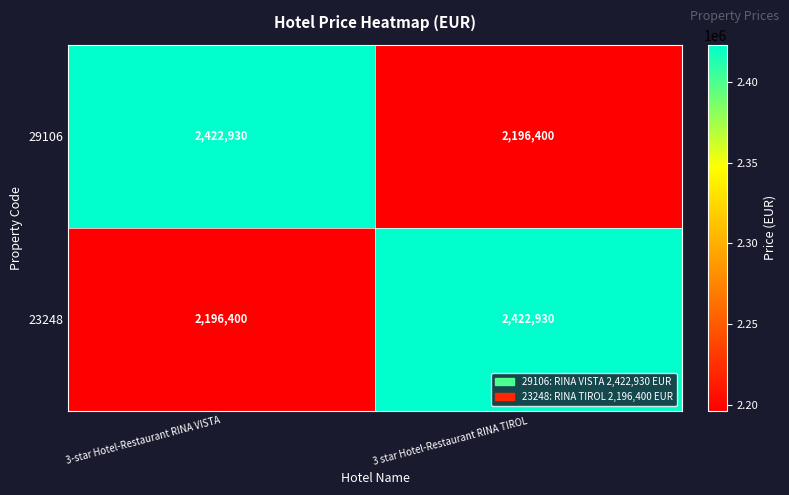

At 3 star Hotel-Restaurant RINA TIROL, list the series in order from smallest to largest.

29106, 23248